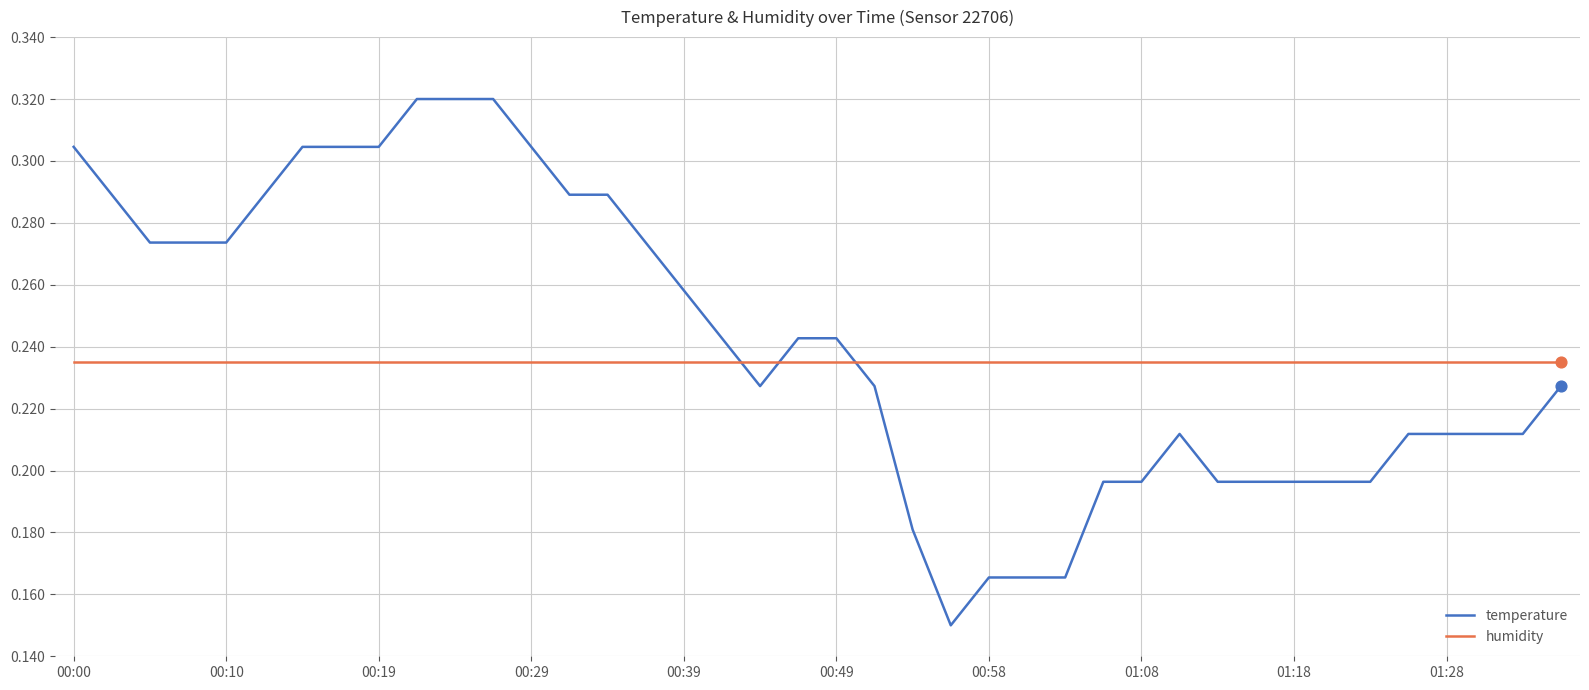

Which series has the widest spread of values?

temperature